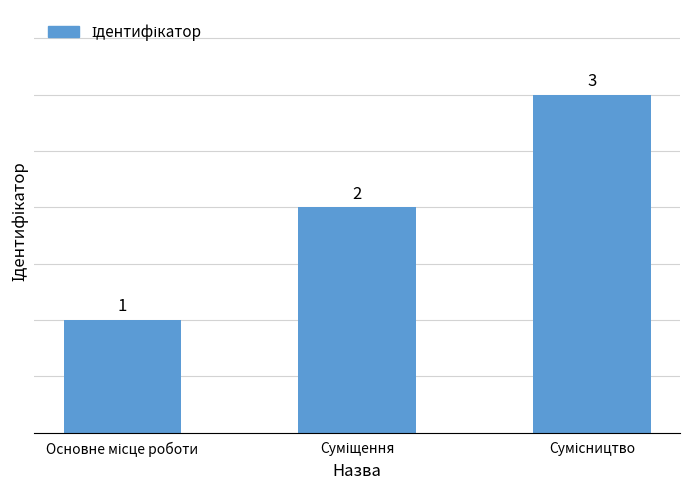

Reading left to right, extract all data points from this chart.

1	2	3